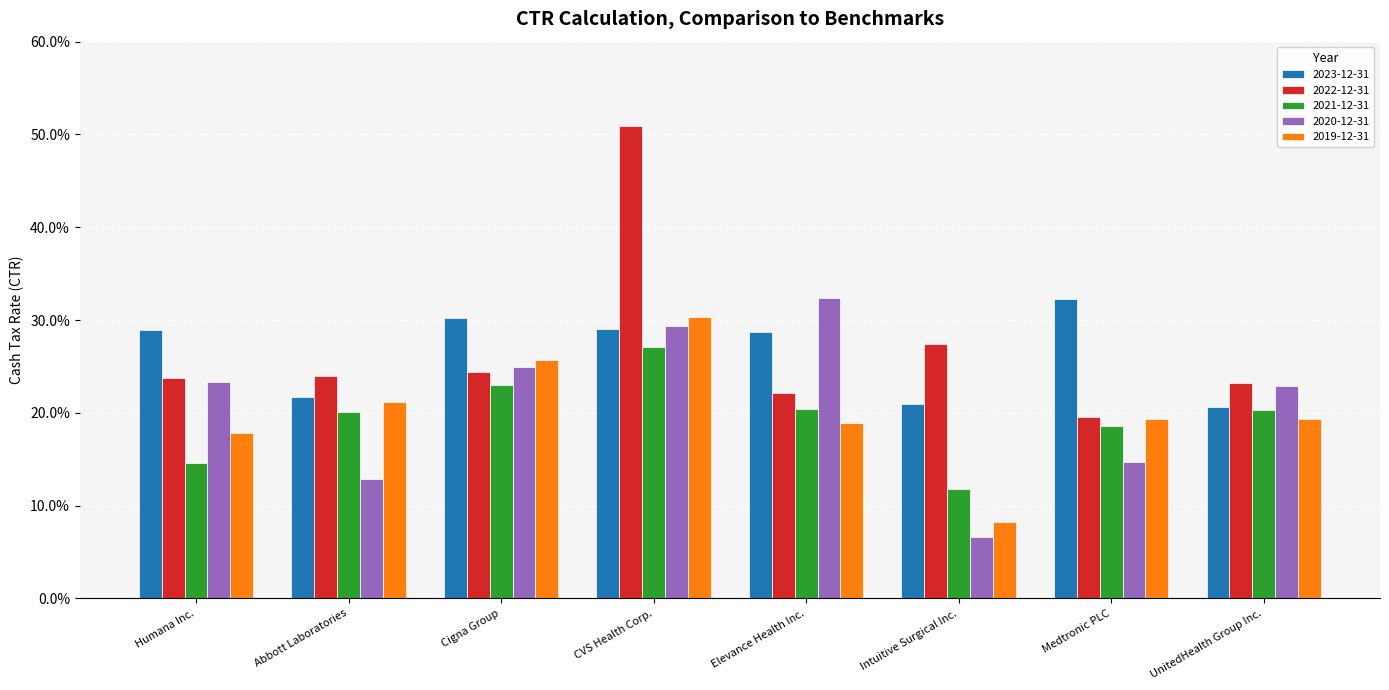

What are all the series names shown in the legend?

2023-12-31, 2022-12-31, 2021-12-31, 2020-12-31, 2019-12-31